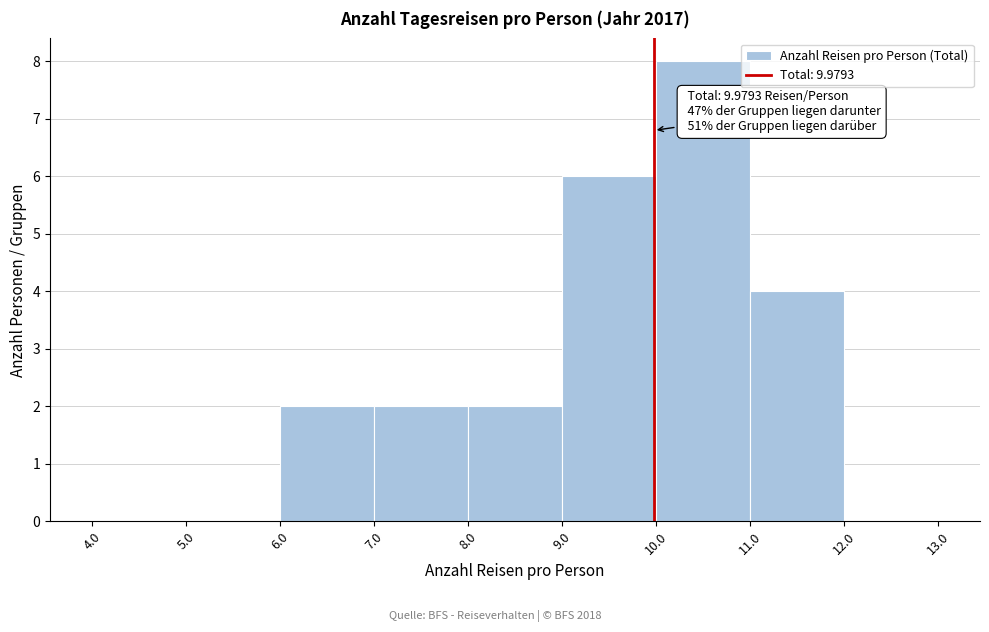

Over which range of the x-axis is the bar tallest?

10.0 to 11.0